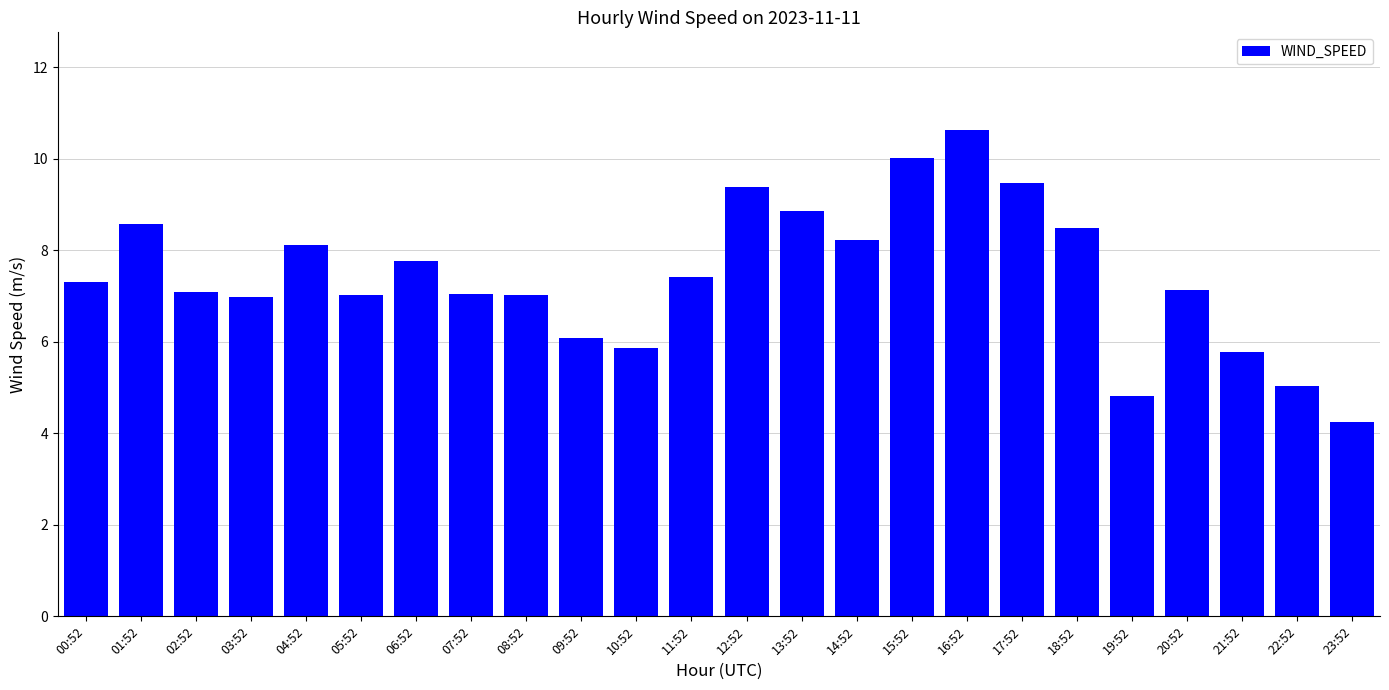

Are the bars horizontal?

No